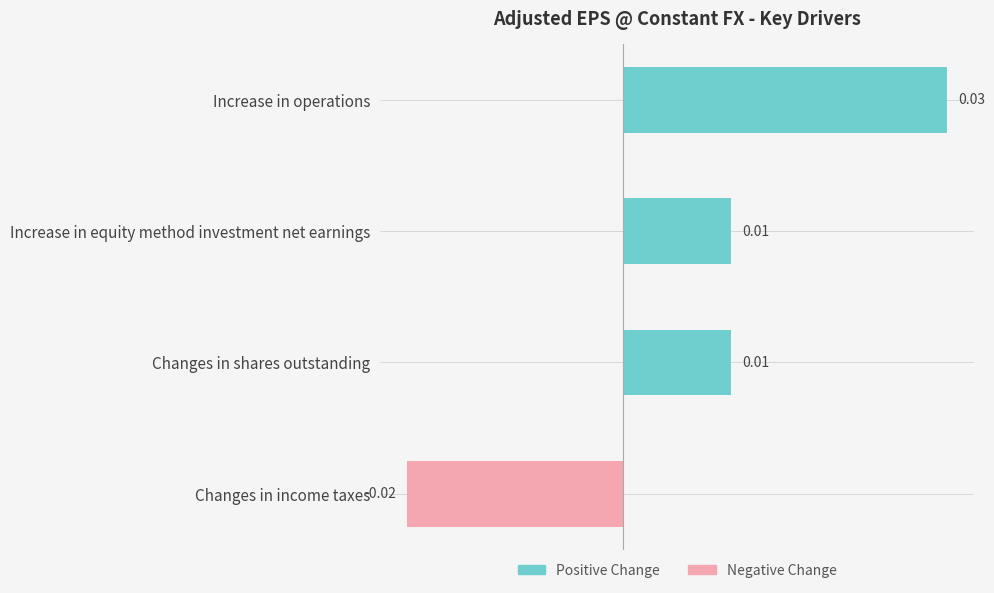

How many groups of bars are there?

4